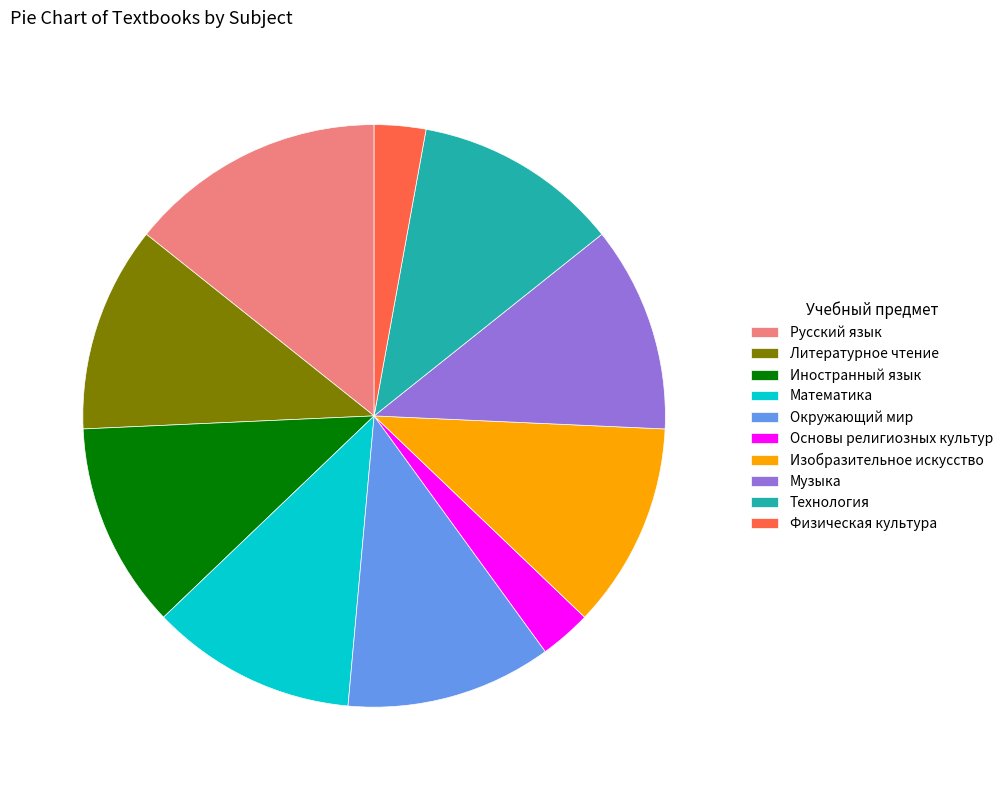

Does Основы религиозных культур represent more than half of the total?

No